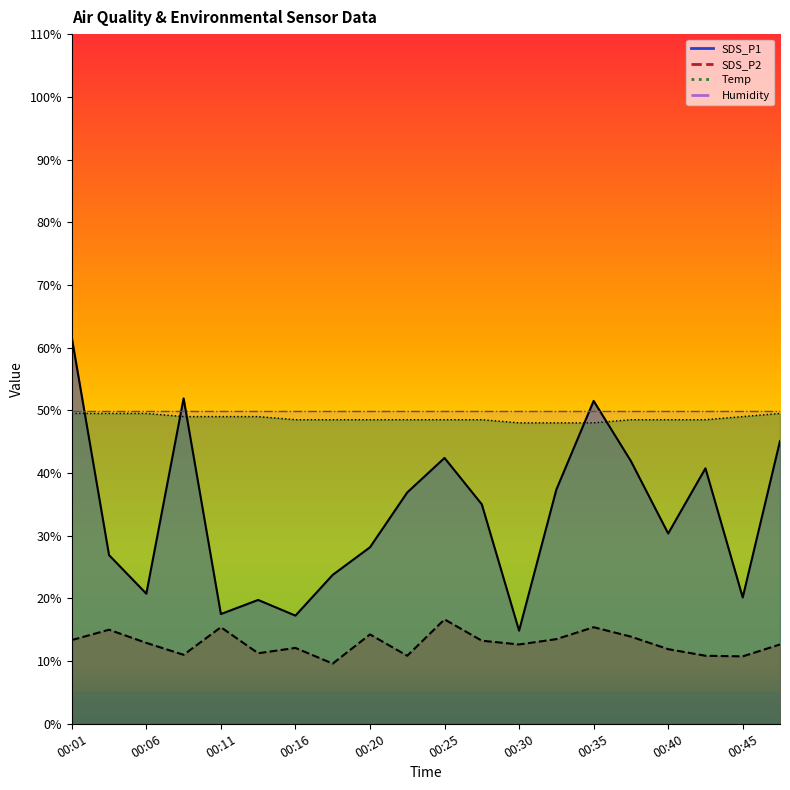

Does the chart have visible grid lines?

No